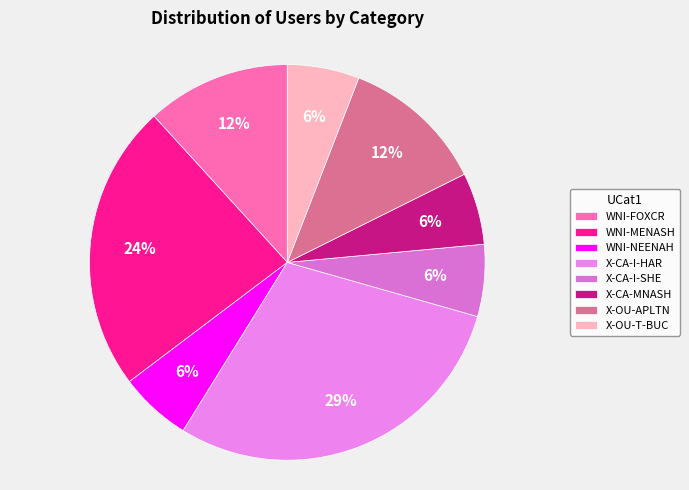

Is the sum of X-OU-APLTN and WNI-FOXCR greater than half?

No